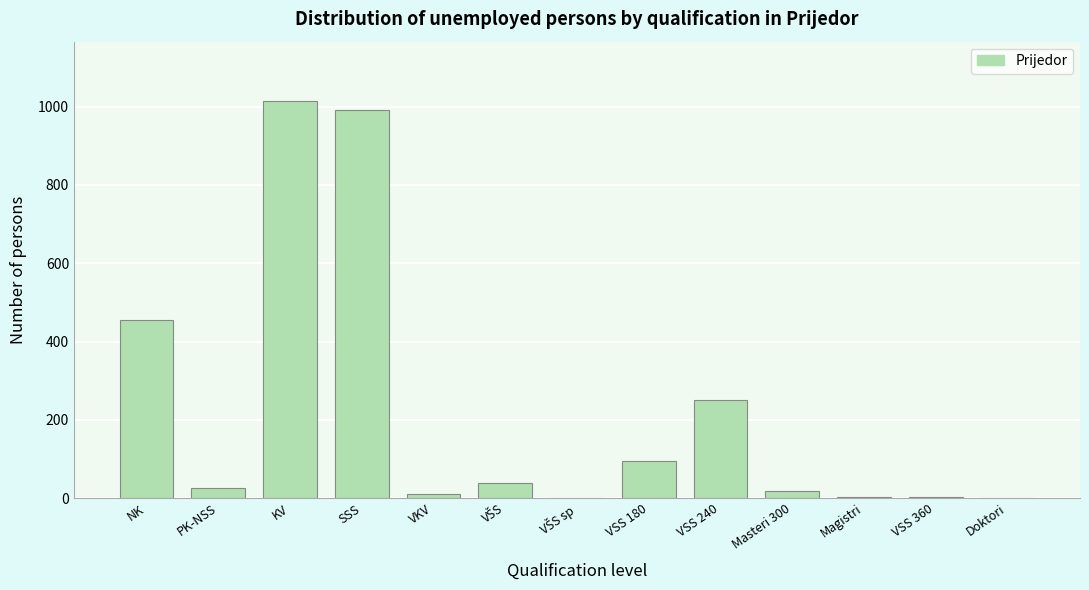

Is it true that the value at KV is 1701?

False